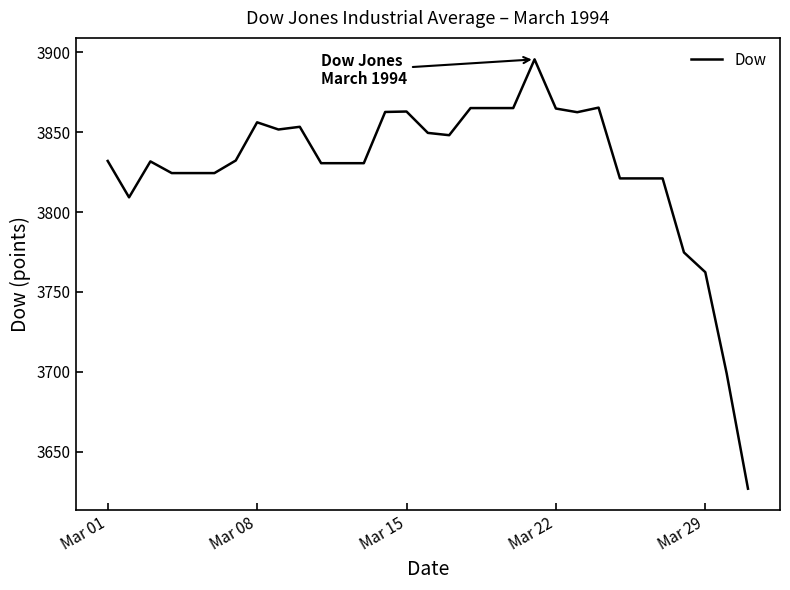

What is the maximum value shown in the chart?

3895.7